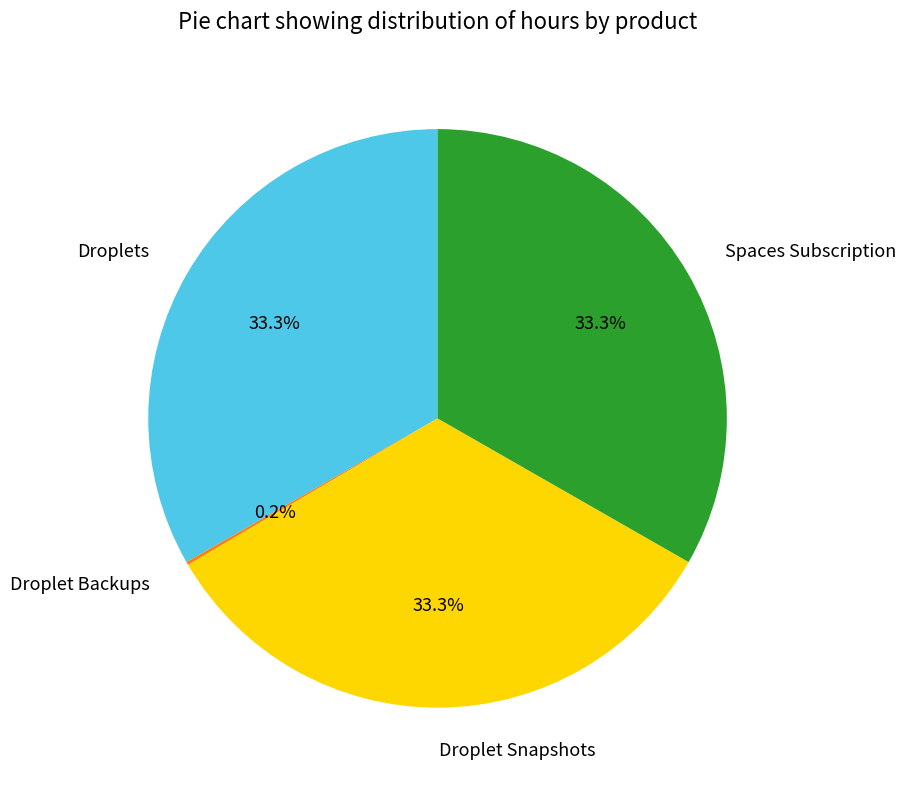

To the nearest percent, what portion does Droplets represent?

33%